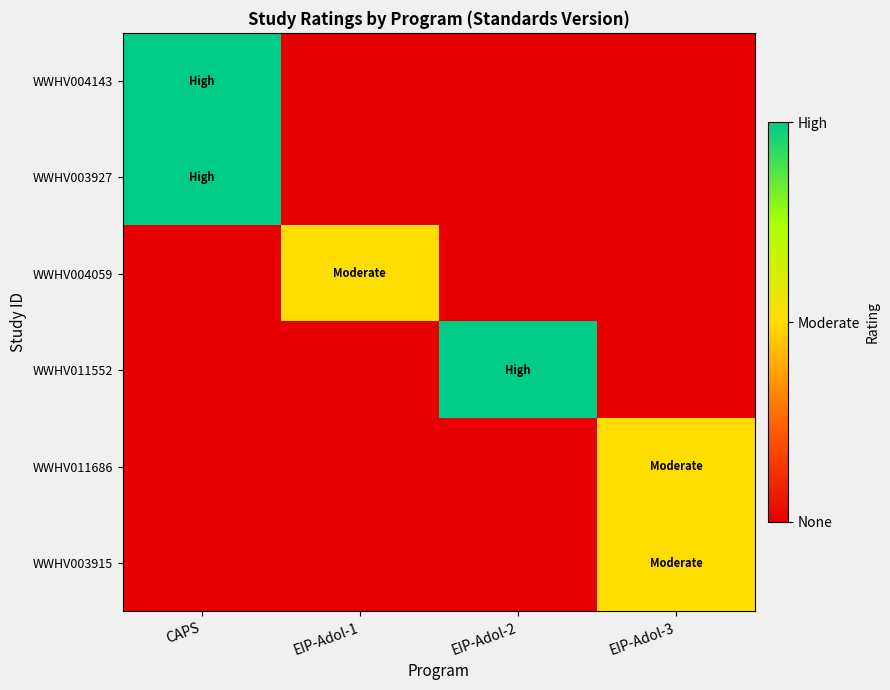

Reading right to left, transcribe all the data shown in this chart.

WWHV004143: EIP-Adol-3=0	EIP-Adol-2=0	EIP-Adol-1=0	CAPS=2
WWHV003927: EIP-Adol-3=0	EIP-Adol-2=0	EIP-Adol-1=0	CAPS=2
WWHV004059: EIP-Adol-3=0	EIP-Adol-2=0	EIP-Adol-1=1	CAPS=0
WWHV011552: EIP-Adol-3=0	EIP-Adol-2=2	EIP-Adol-1=0	CAPS=0
WWHV011686: EIP-Adol-3=1	EIP-Adol-2=0	EIP-Adol-1=0	CAPS=0
WWHV003915: EIP-Adol-3=1	EIP-Adol-2=0	EIP-Adol-1=0	CAPS=0